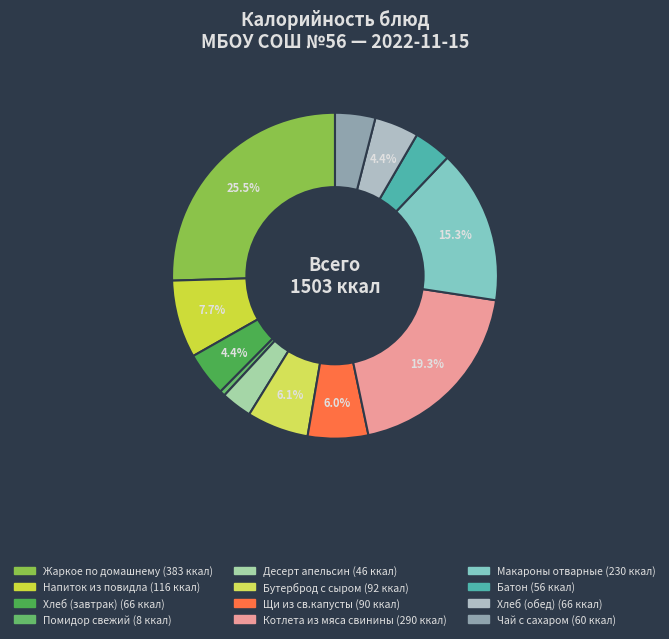

Does Помидор свежий represent more than half of the total?

No